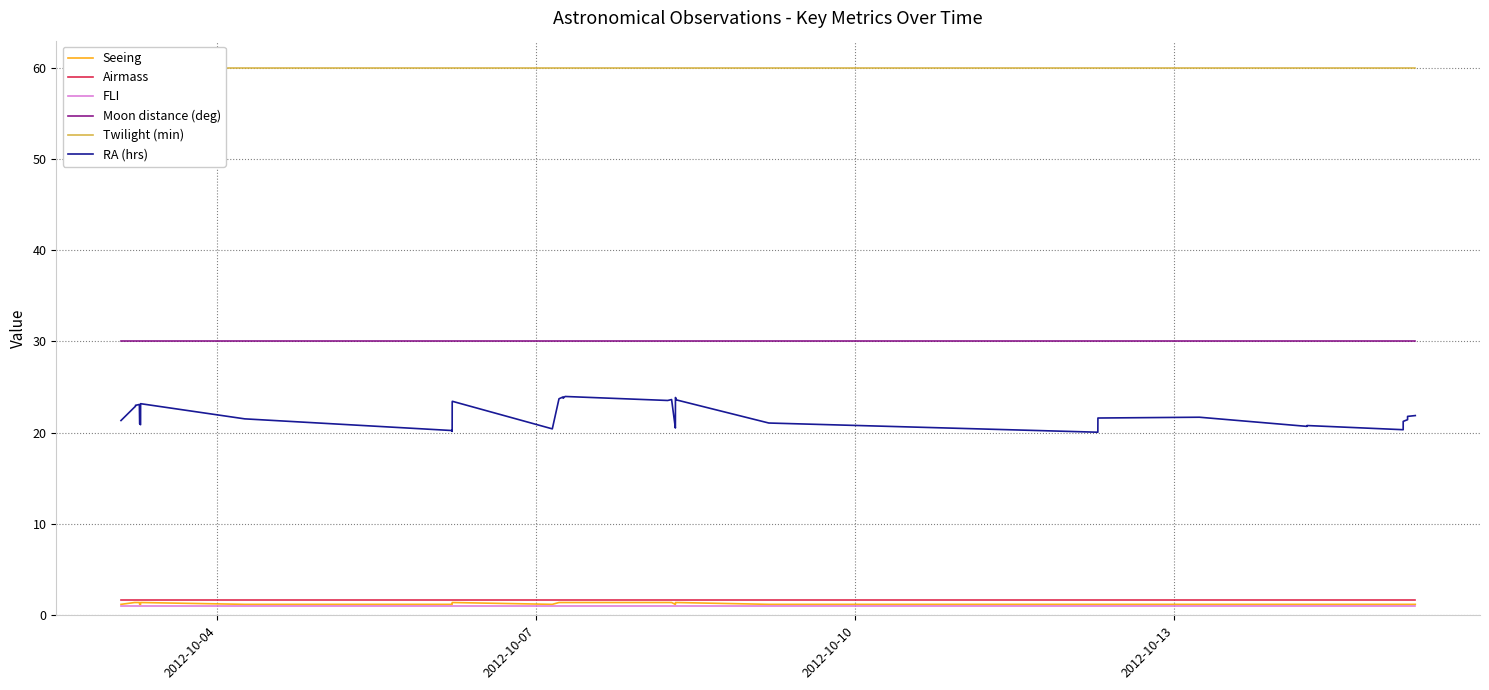

Does the chart display data point markers on the line(s)?

No